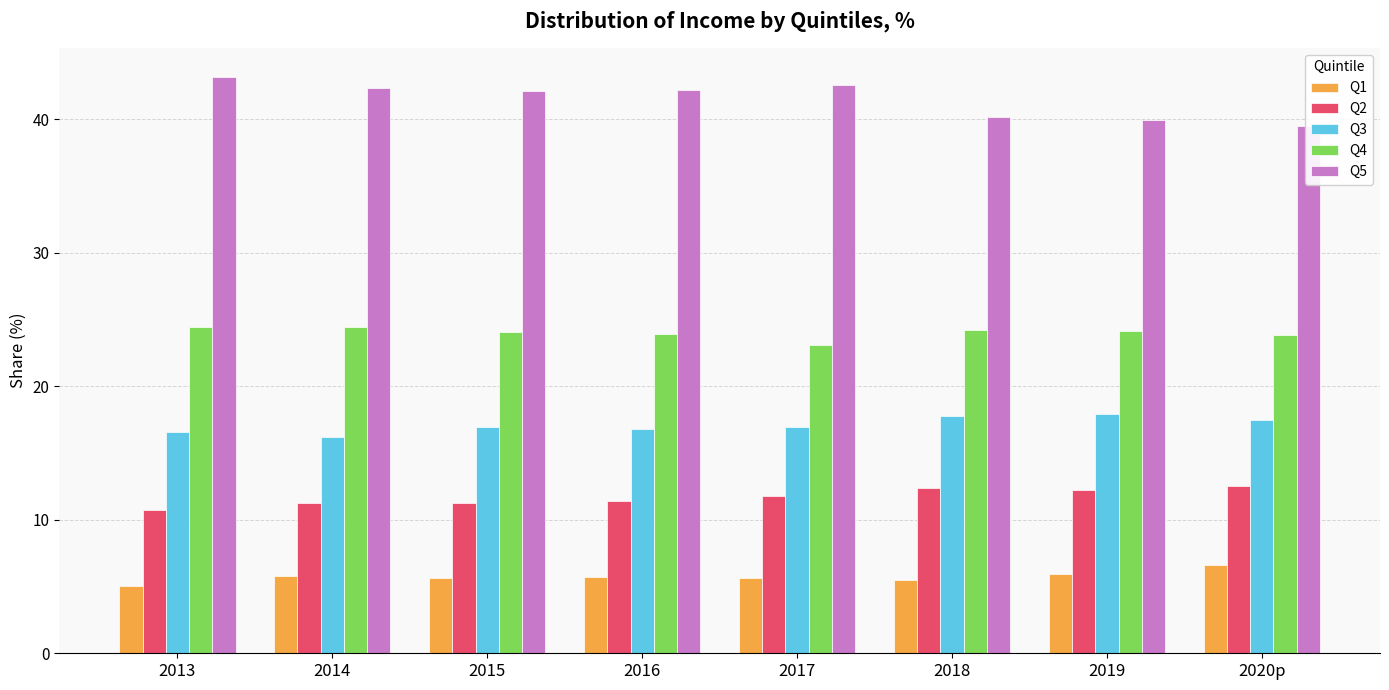

What is the total value across all series at 2015?

100.0